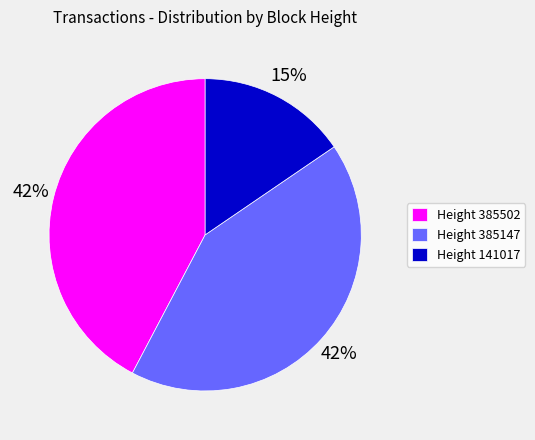

To the nearest percent, what percentage of the pie is Height 385147?

42%